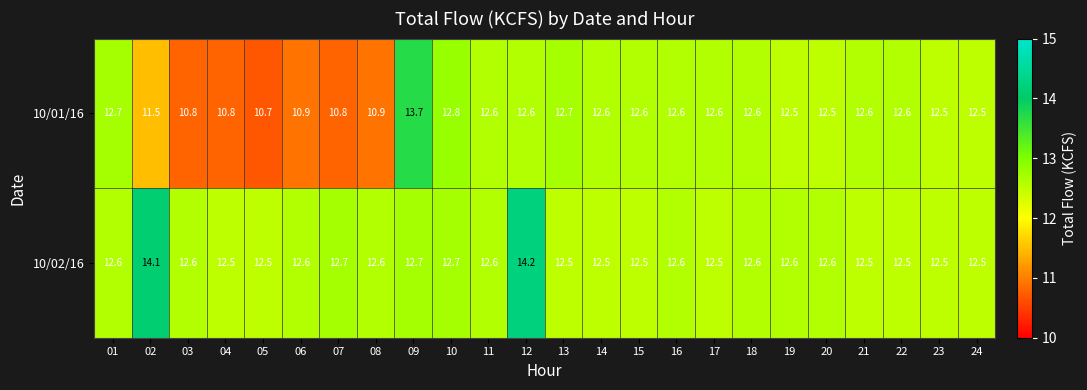

Rank the series by their average value, from lowest to highest.

10/01/16, 10/02/16